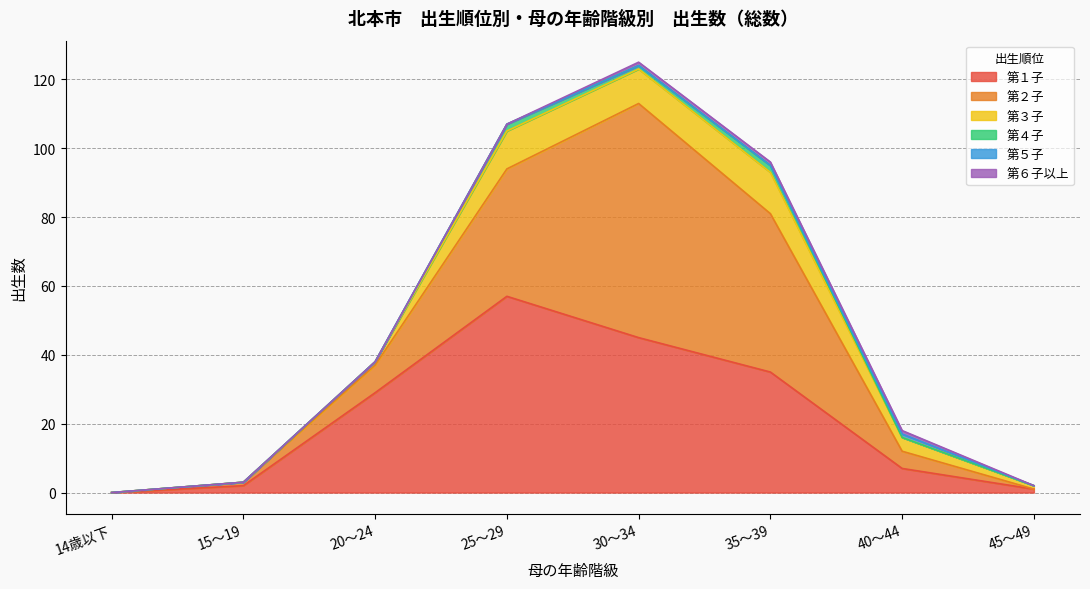

Which series has the largest range (max minus min)?

第２子